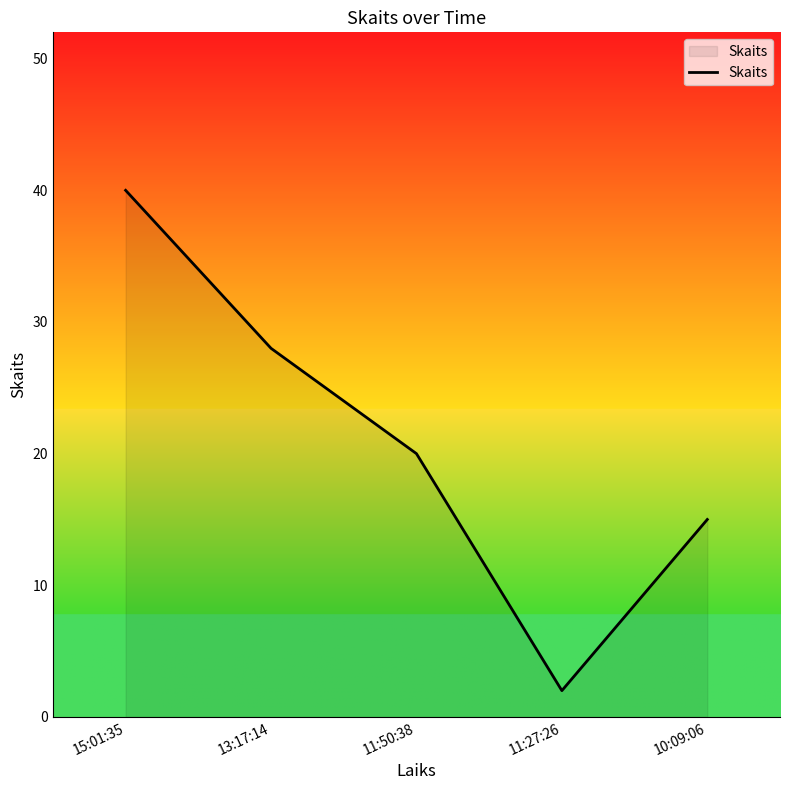

At which label does the data first exceed 20?

15:01:35